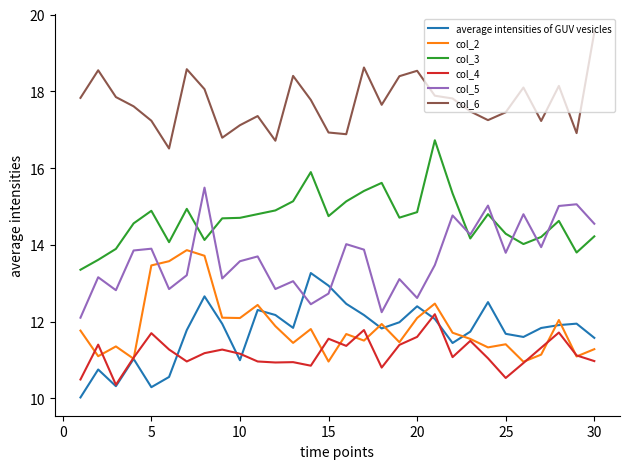

Which series has the largest total across all categories?

col_6